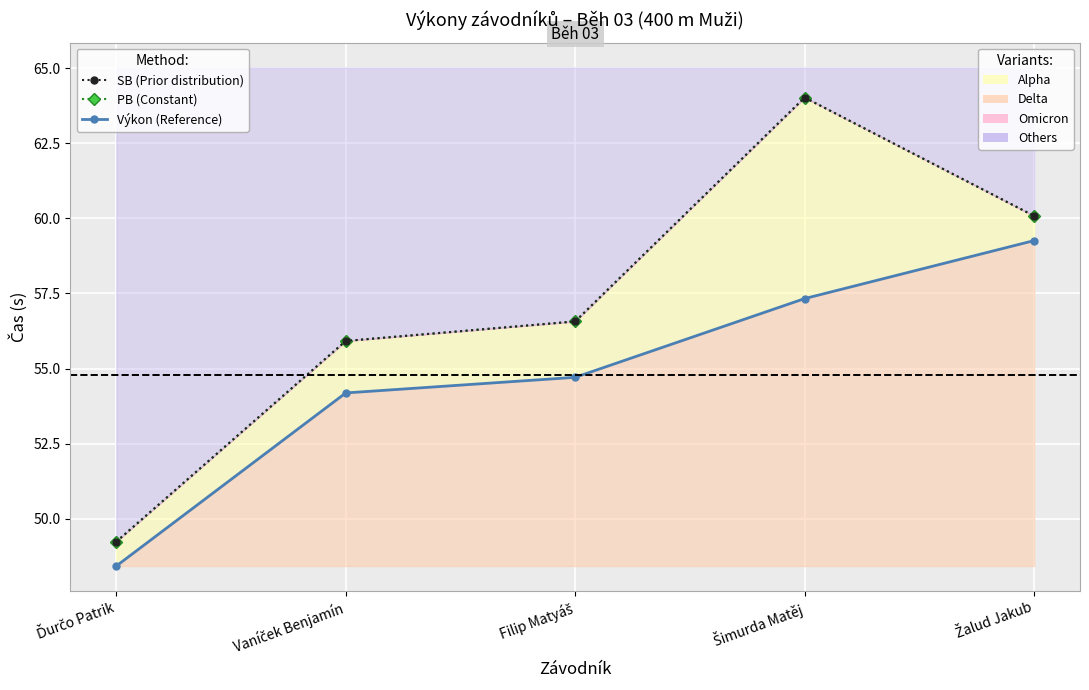

True or false: SB (Prior distribution) has more than 0 points higher than both neighbors.

True